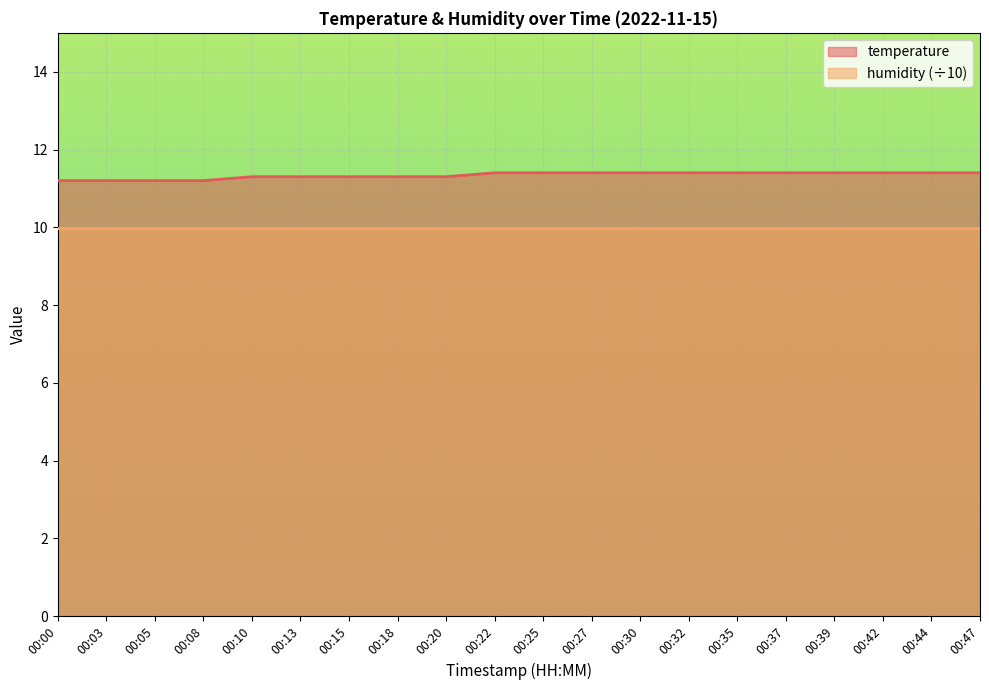

What is the average value?

11.3